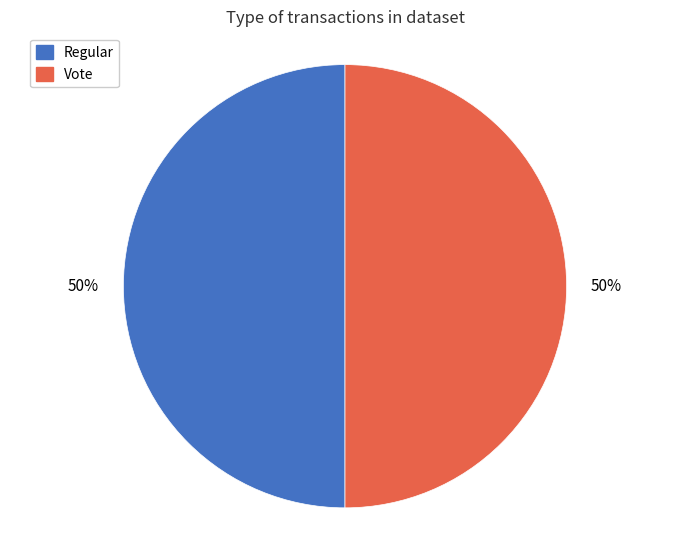

To the nearest percent, what is the average slice percentage?

50%